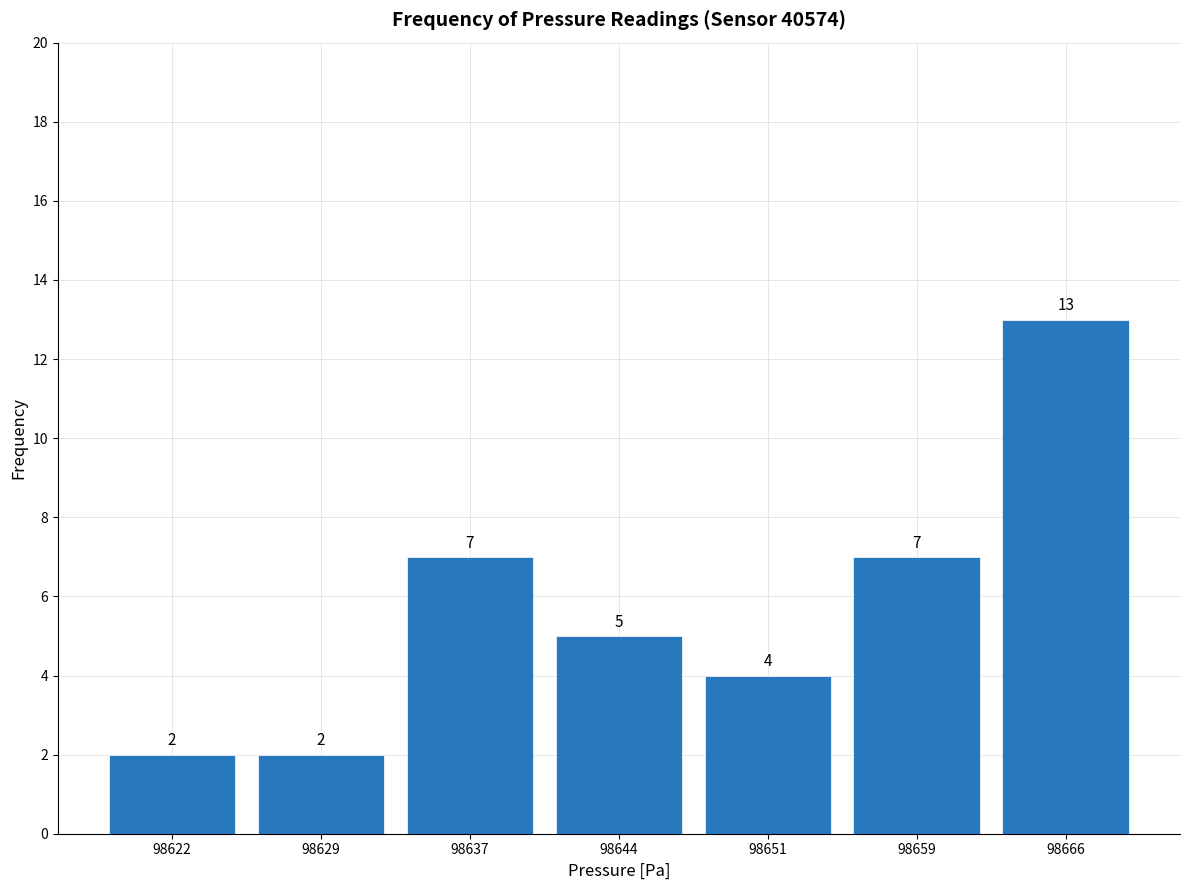

Reading left to right, extract all data points from this chart.

98622=2	98629=2	98637=7	98644=5	98651=4	98659=7	98666=13